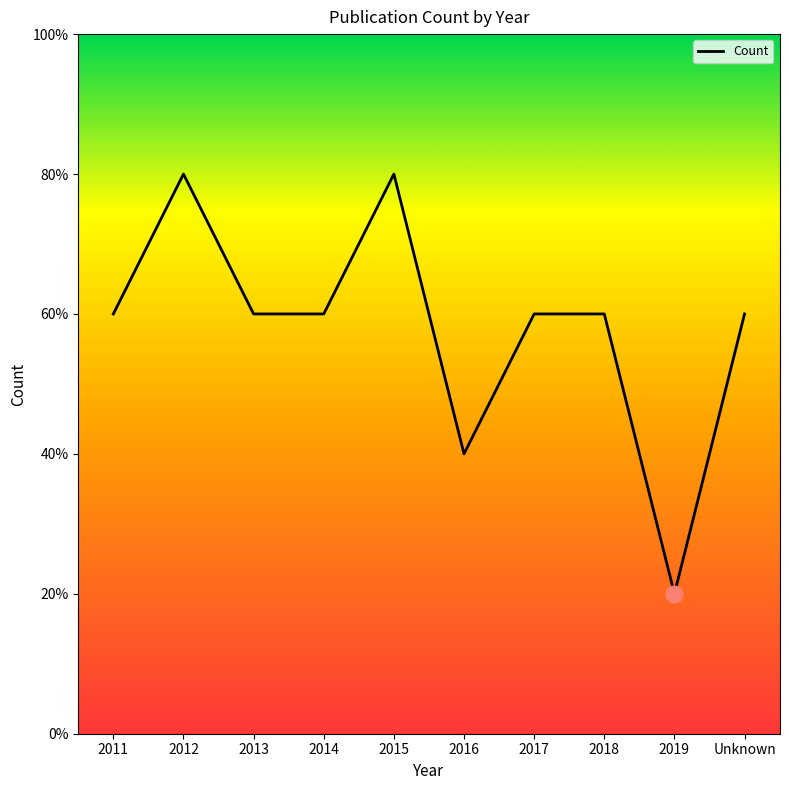

Does the chart display data point markers on the line(s)?

No